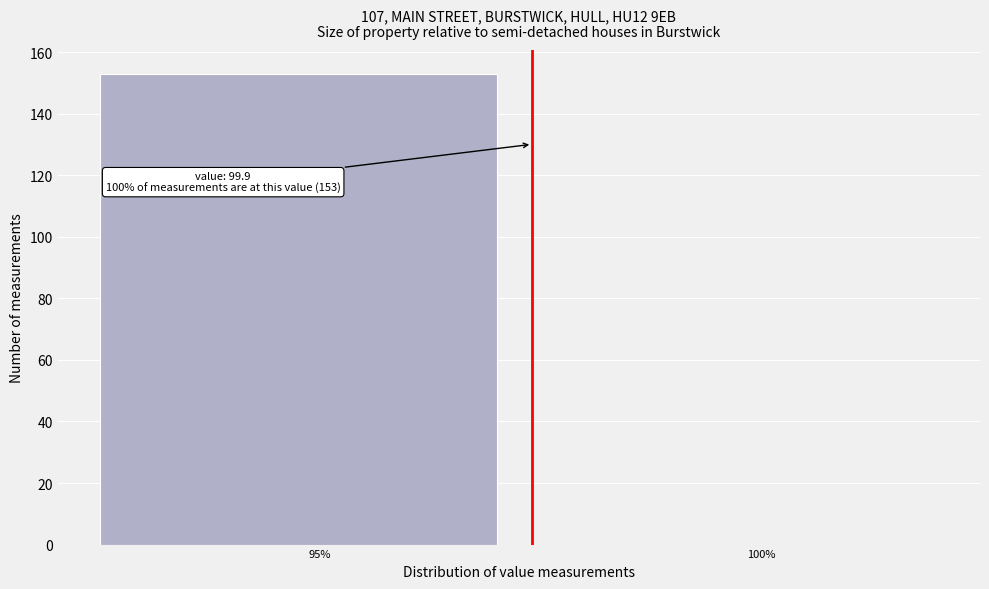

Reading left to right, extract all data points from this chart.

95%=153	100%=0